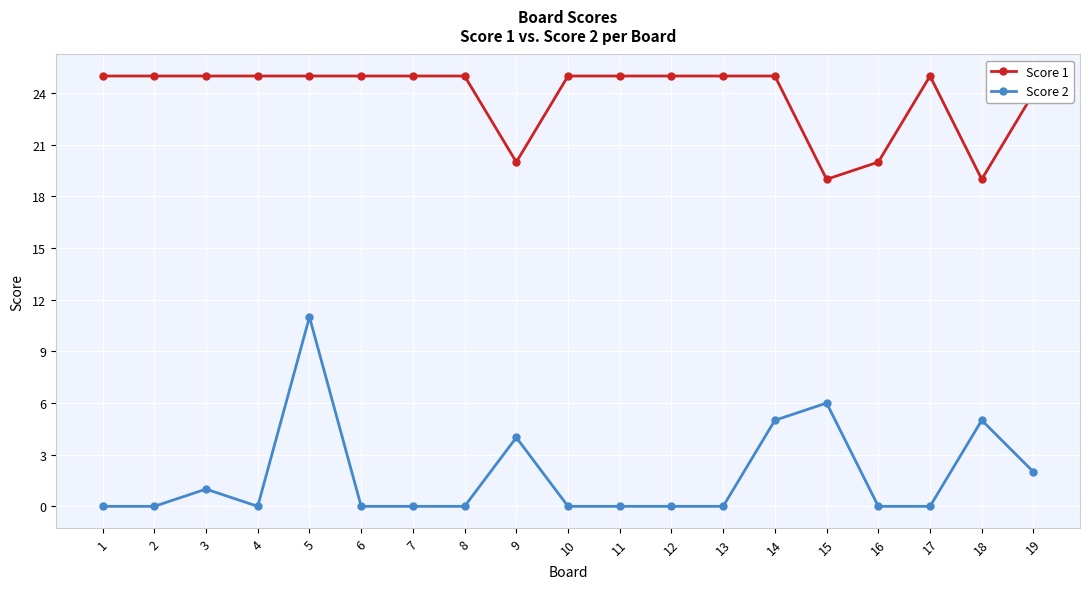

Reading left to right, what are all the values shown in this chart?

Score 1: 1=25	2=25	3=25	4=25	5=25	6=25	7=25	8=25	9=20	10=25	11=25	12=25	13=25	14=25	15=19	16=20	17=25	18=19	19=24
Score 2: 1=0	2=0	3=1	4=0	5=11	6=0	7=0	8=0	9=4	10=0	11=0	12=0	13=0	14=5	15=6	16=0	17=0	18=5	19=2